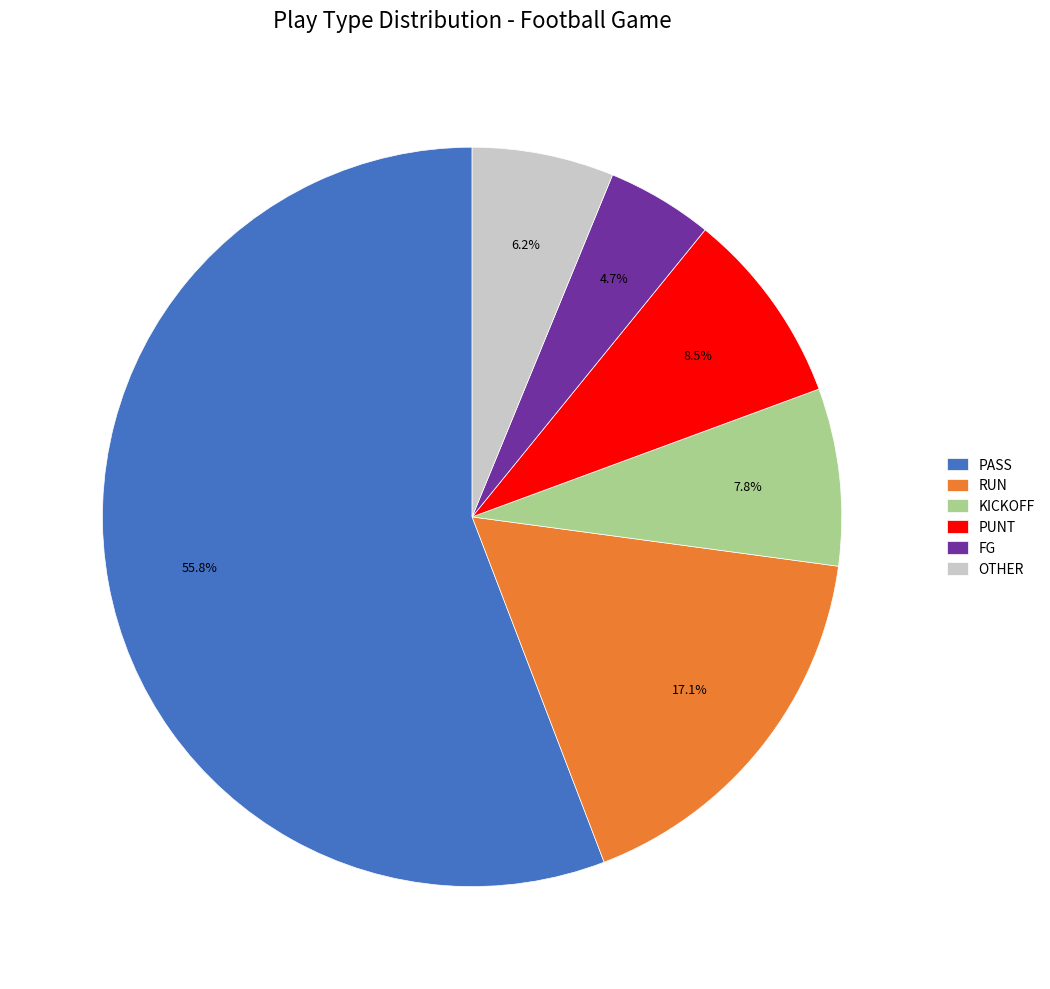

Between KICKOFF and OTHER, which is larger?

KICKOFF